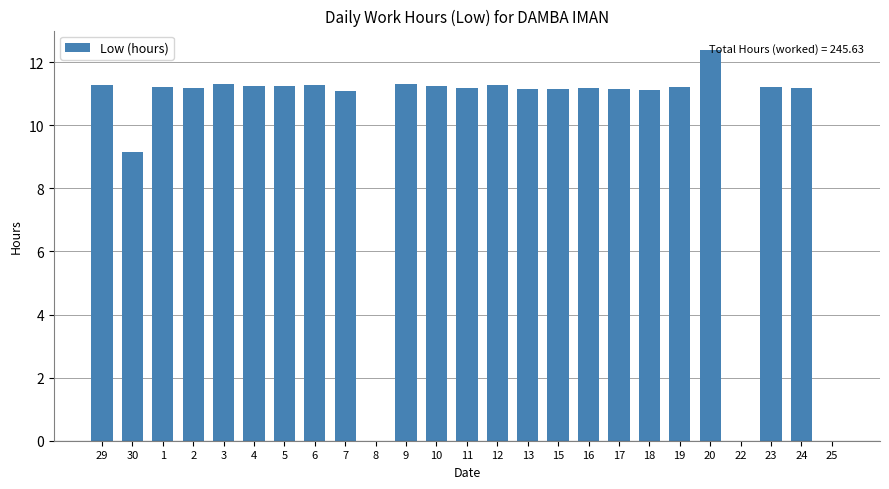

At which label is the value closest to 6?

30